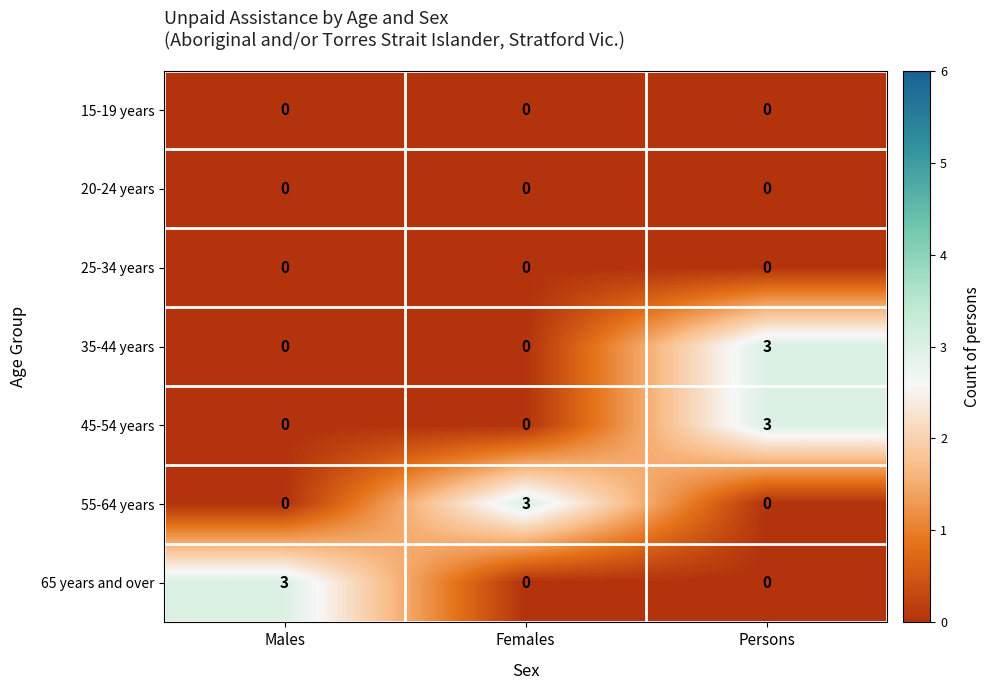

What is the spread (max minus min) of values at Males?

3